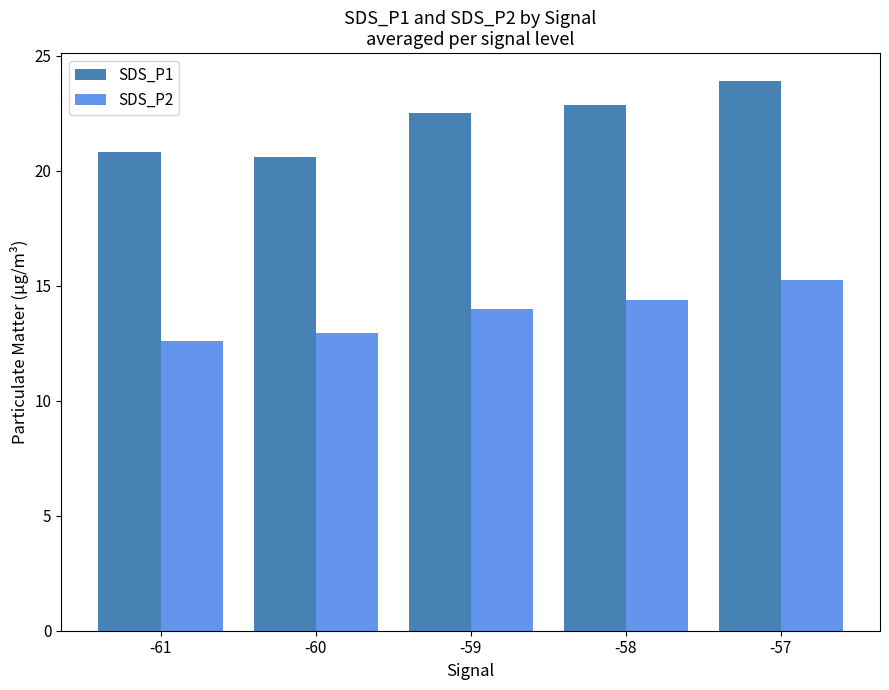

At how many categories does at least one series exceed 14?

5